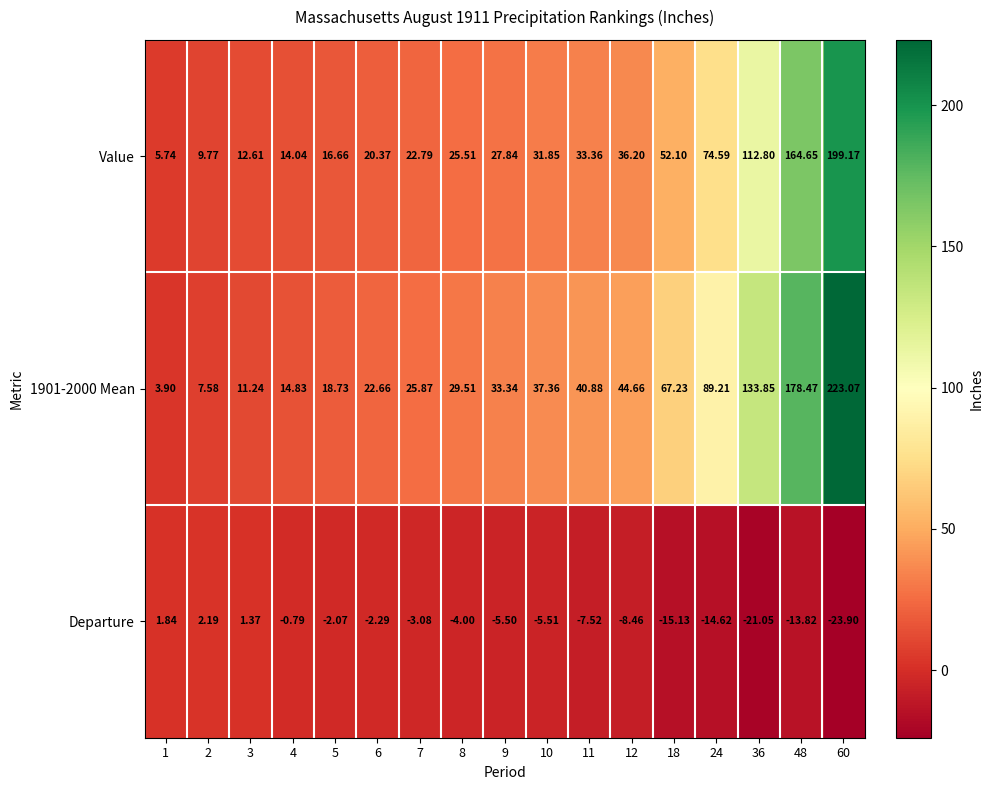

Reading left to right, transcribe all the data shown in this chart.

Value: 1=5.7	2=9.8	3=12.6	4=14.0	5=16.7	6=20.4	7=22.8	8=25.5	9=27.8	10=31.9	11=33.4	12=36.2	18=52.1	24=74.6	36=112.8	48=164.7	60=199.2
1901-2000 Mean: 1=3.9	2=7.6	3=11.2	4=14.8	5=18.7	6=22.7	7=25.9	8=29.5	9=33.3	10=37.4	11=40.9	12=44.7	18=67.2	24=89.2	36=133.8	48=178.5	60=223.1
Departure: 1=1.8	2=2.2	3=1.4	4=-0.8	5=-2.1	6=-2.3	7=-3.1	8=-4.0	9=-5.5	10=-5.5	11=-7.5	12=-8.5	18=-15.1	24=-14.6	36=-21.1	48=-13.8	60=-23.9